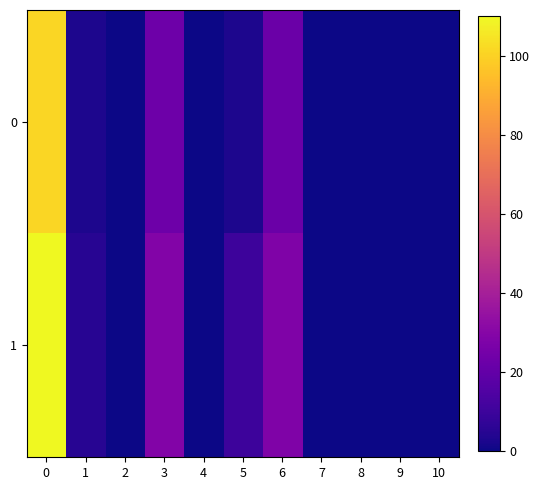

Rank the series by their average value, from highest to lowest.

1, 0